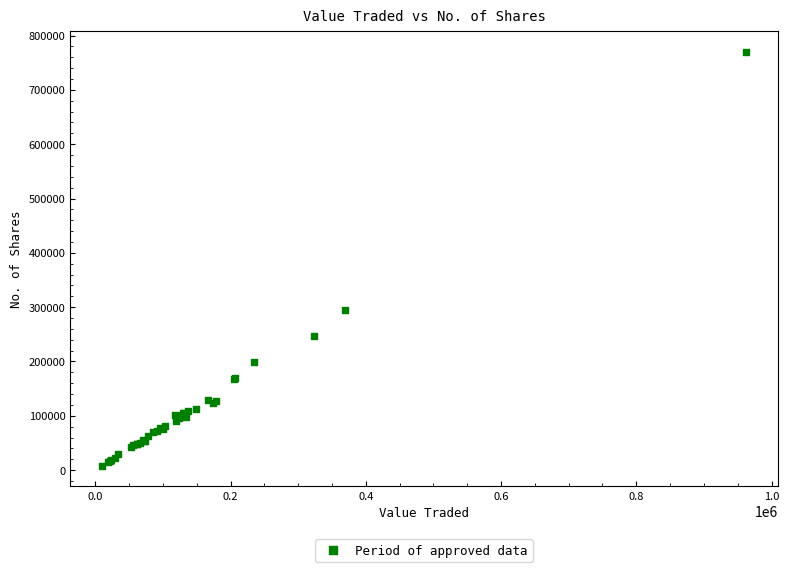

What Y value in the scatter plot is closest to 388787?

294023